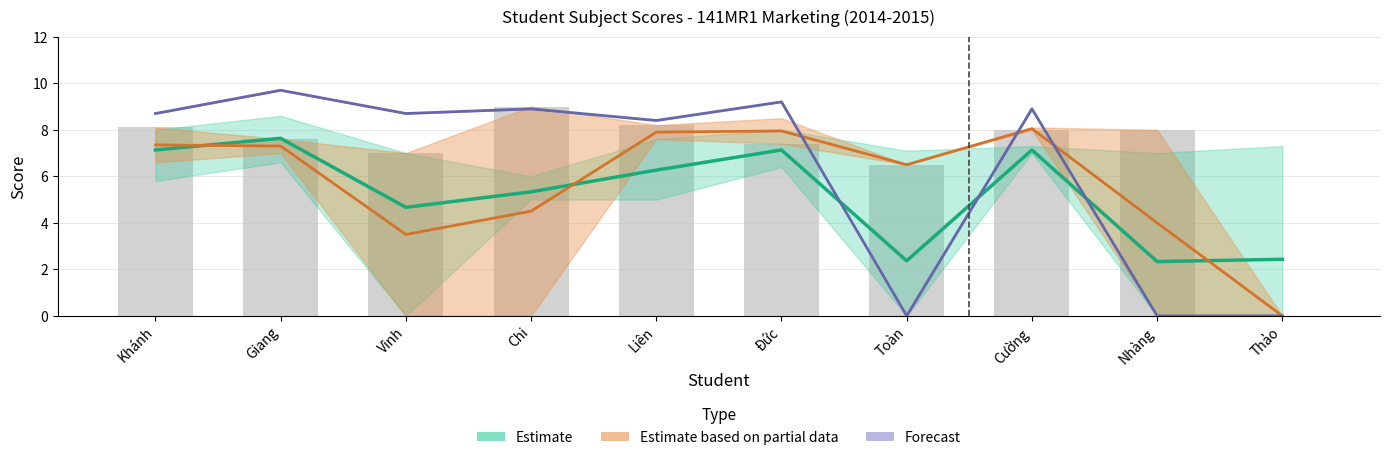

How many data points in Estimate are less than 6?

5